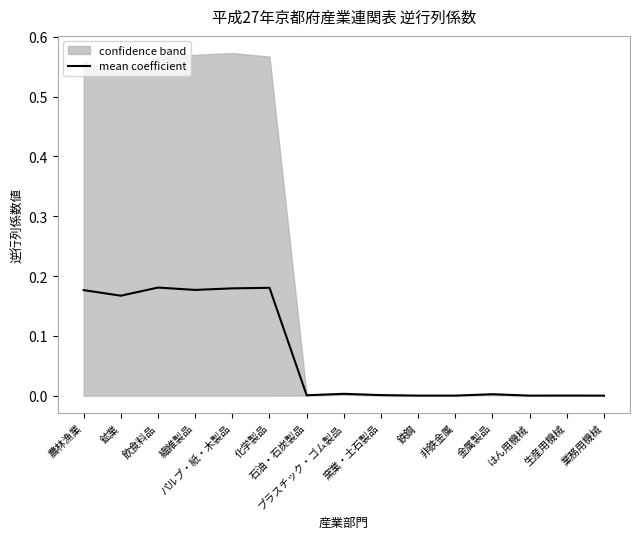

Rank the categories by value from highest to lowest.

飲食料品, 化学製品, パルプ・紙・木製品, 繊維製品, 農林漁業, 鉱業, プラスチック・ゴム製品, 金属製品, 窯業・土石製品, 石油・石炭製品, 生産用機械, 鉄鋼, 非鉄金属, はん用機械, 業務用機械